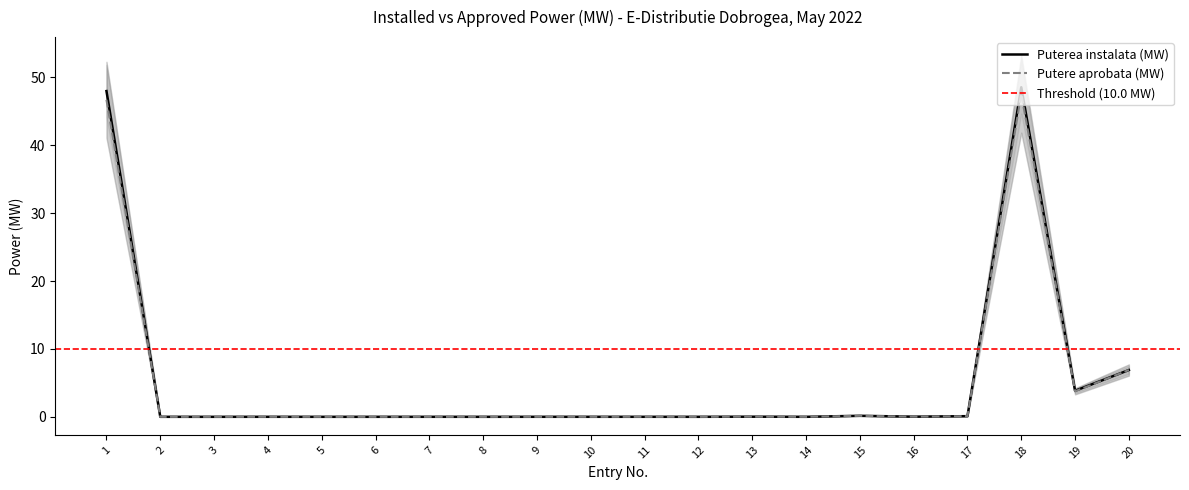

What is the highest value of the Putere aprobata (MW) series?

47.6